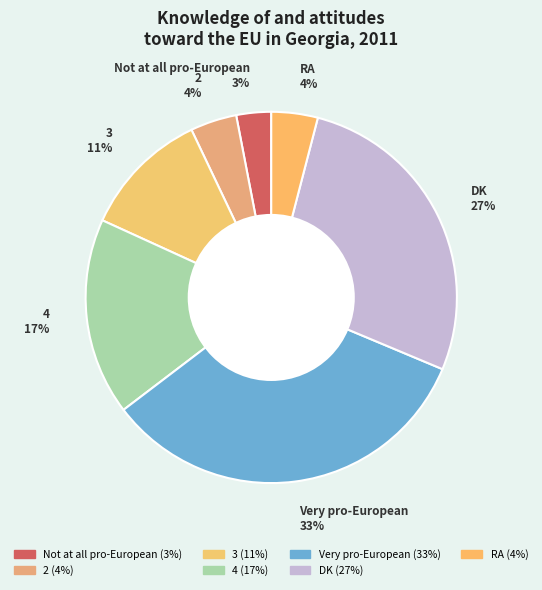

Do DK and Not at all pro-European together represent more than half of the pie?

No